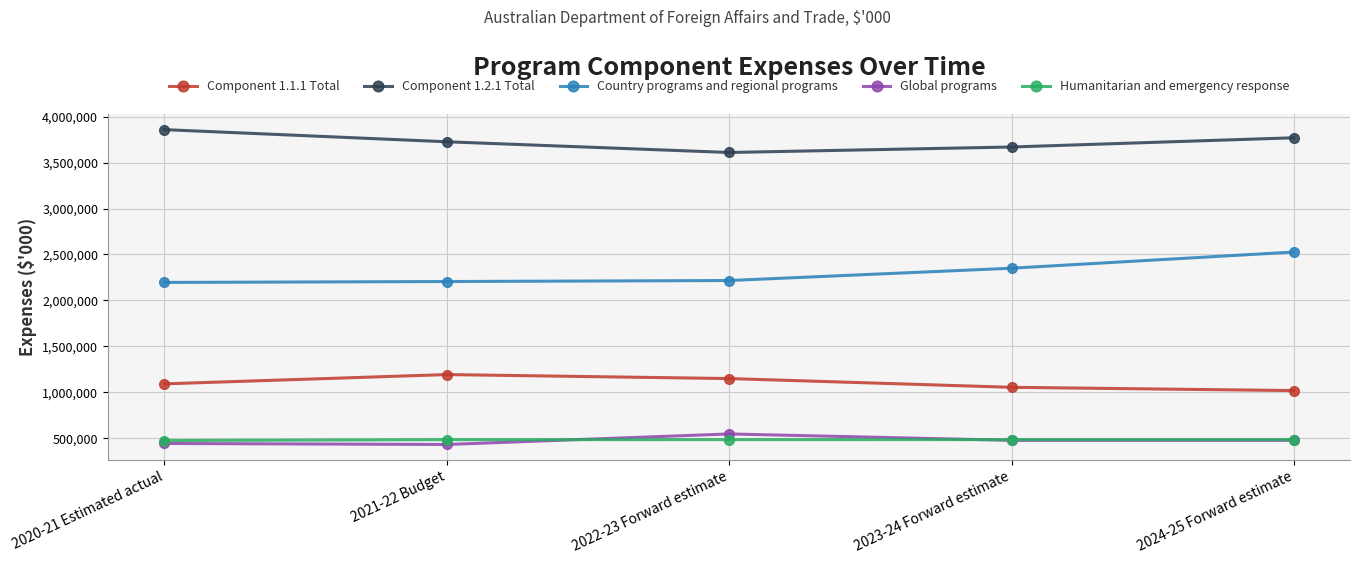

True or false: Component 1.2.1 Total and Global programs intersect in this chart.

False